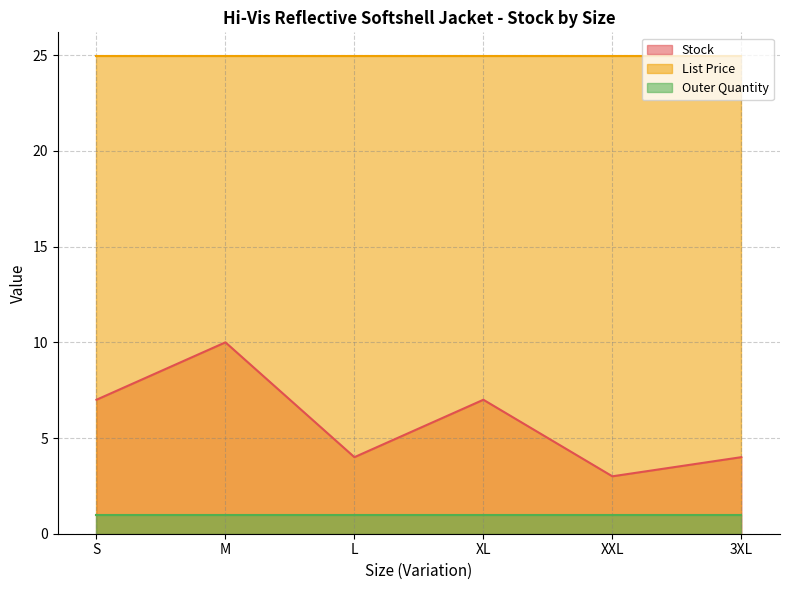

What is the approximate value of List Price at XL?

24.9